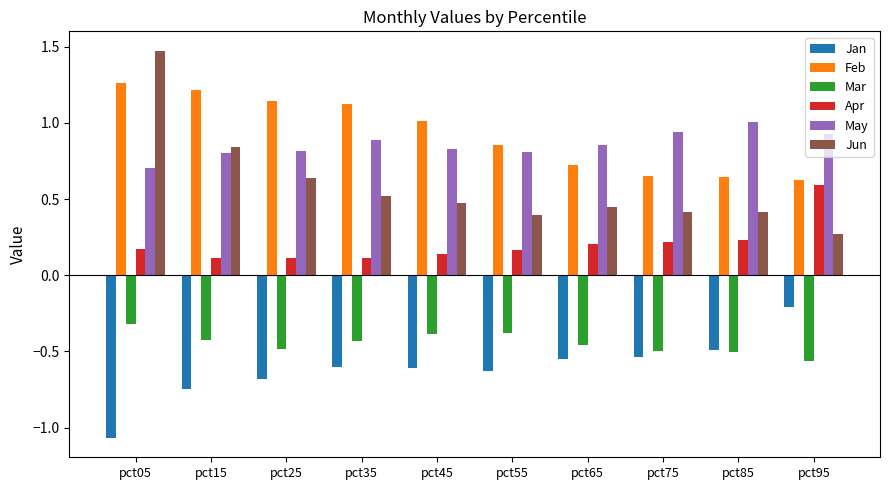

At which category is the sum across all series the highest?

pct05